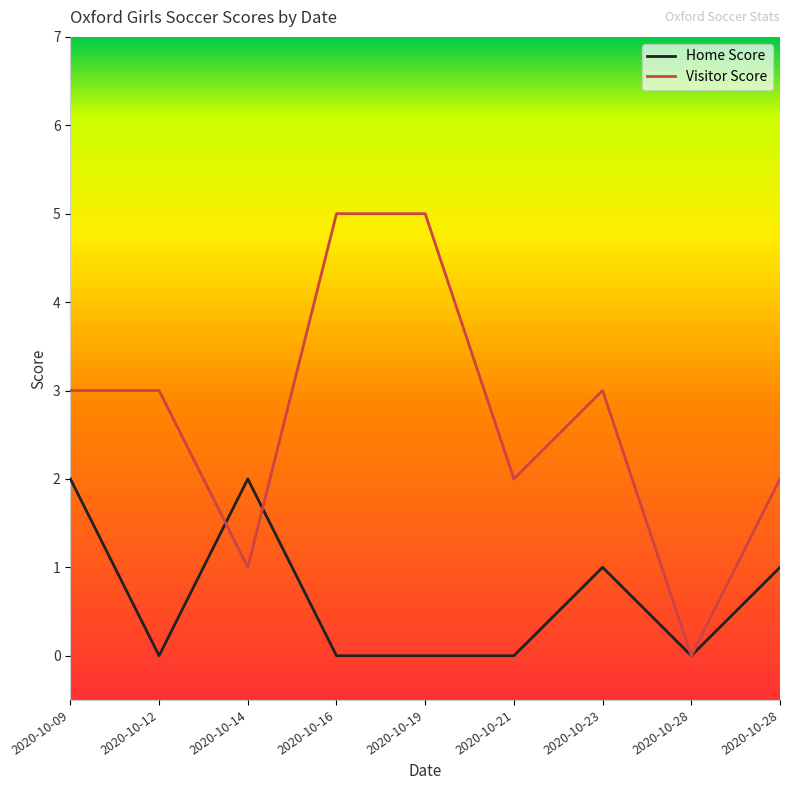

At how many categories does at least one series exceed 0?

8